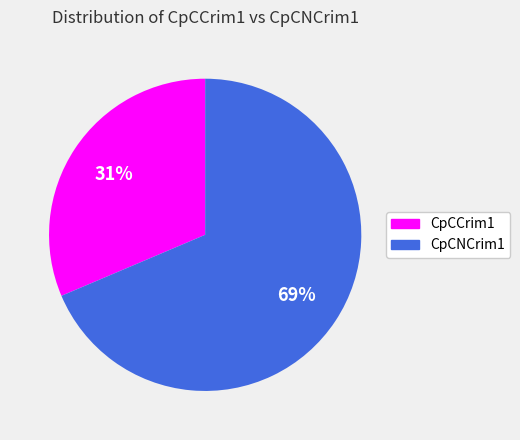

What percentage is the CpCNCrim1 slice, to the nearest percent?

69%